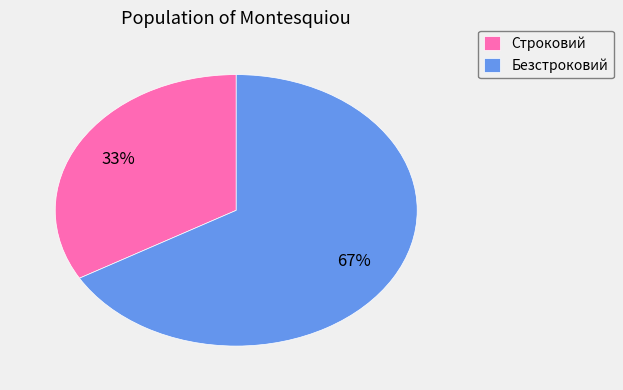

How many slices are in this pie chart?

2